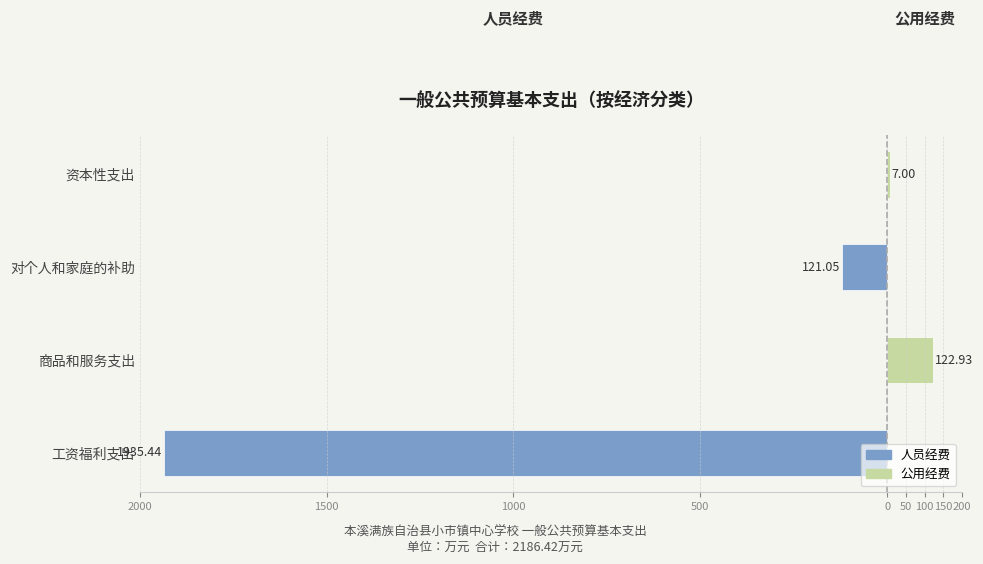

Which series changed the most between 商品和服务支出 and 资本性支出?

公用经费